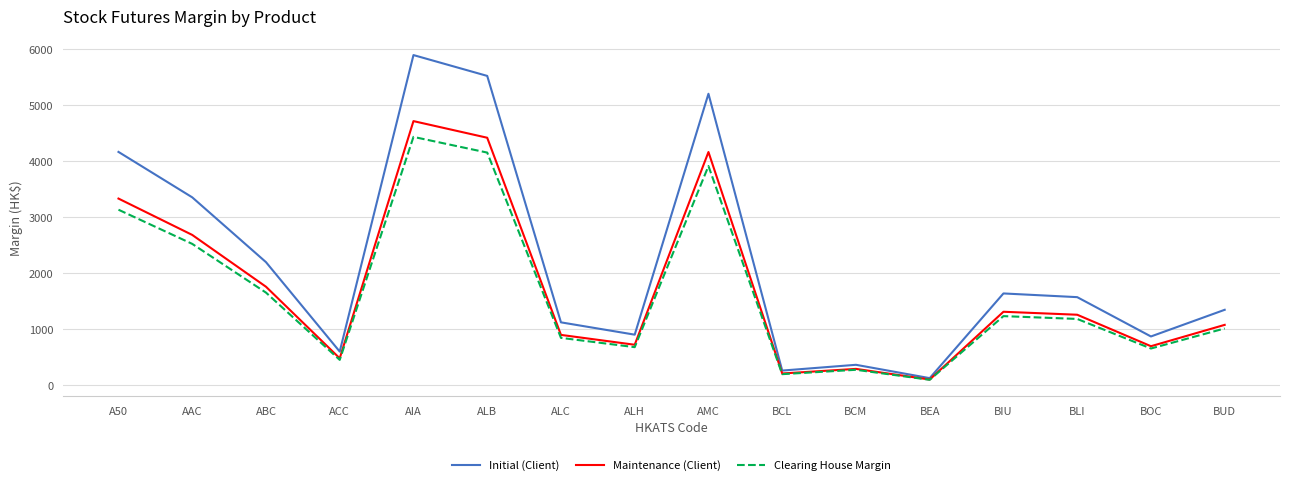

What is the sum of the Maintenance (Client) values at ALH and A50?

4048